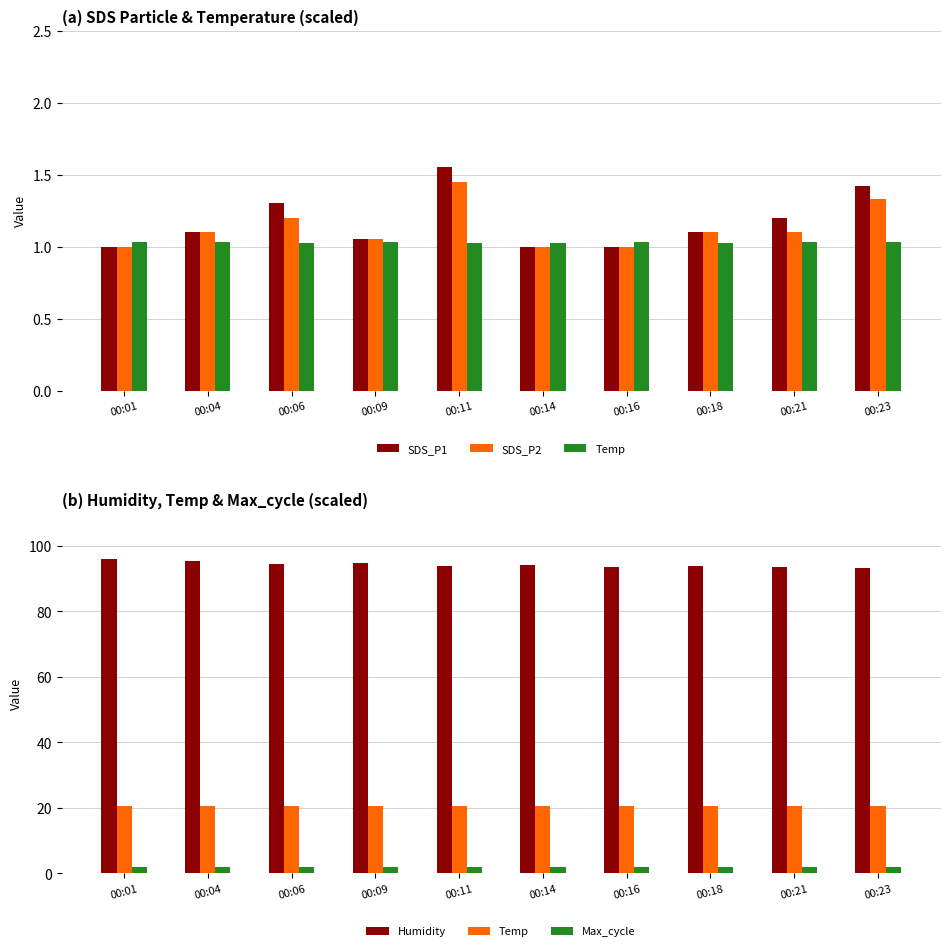

Does the chart contain any negative values?

No